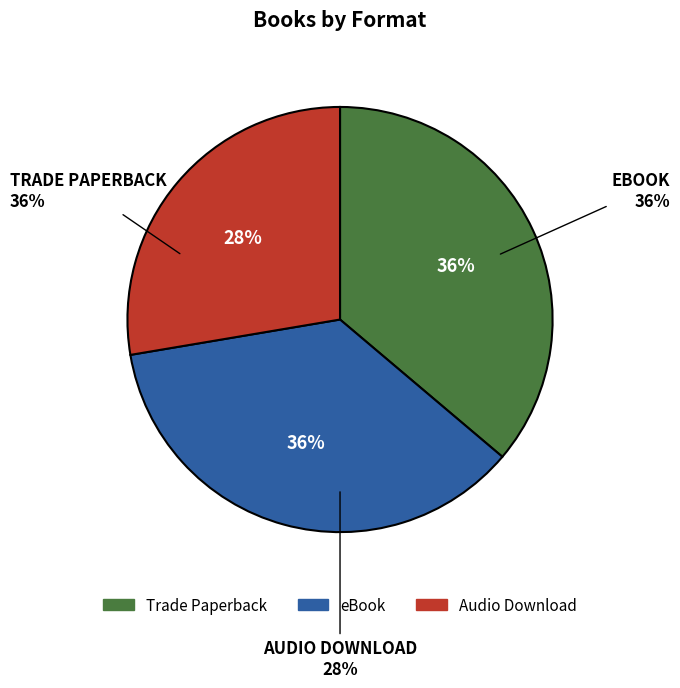

To the nearest percent, what portion does Audio Download represent?

28%